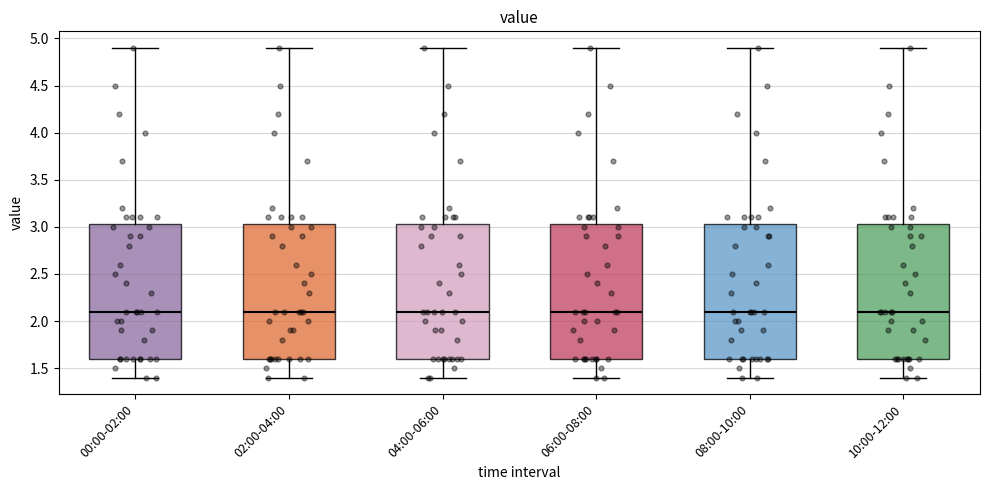

Reading left to right, transcribe this box plot: for each box, give where its median line is, the range the box spans, and where its two whiskers end, as read against the y-axis. The values are not printed on the chart, so give them approximately, as read against the axis.

00:00-02:00: median 2.10, box 1.60 to 3.05, whiskers 1.40 to 4.90
02:00-04:00: median 2.10, box 1.60 to 3.05, whiskers 1.40 to 4.90
04:00-06:00: median 2.10, box 1.60 to 3.05, whiskers 1.40 to 4.90
06:00-08:00: median 2.10, box 1.60 to 3.05, whiskers 1.40 to 4.90
08:00-10:00: median 2.10, box 1.60 to 3.05, whiskers 1.40 to 4.90
10:00-12:00: median 2.10, box 1.60 to 3.05, whiskers 1.40 to 4.90